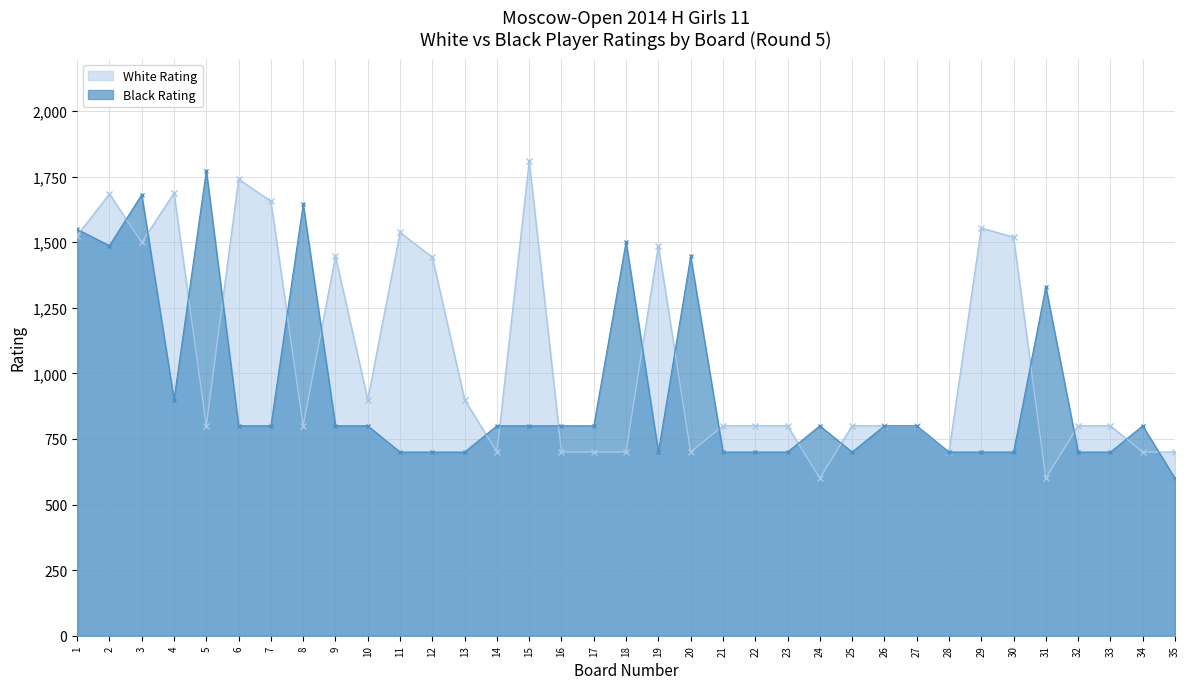

What is the difference between the second highest and minimum values in the Black Rating series?

1081